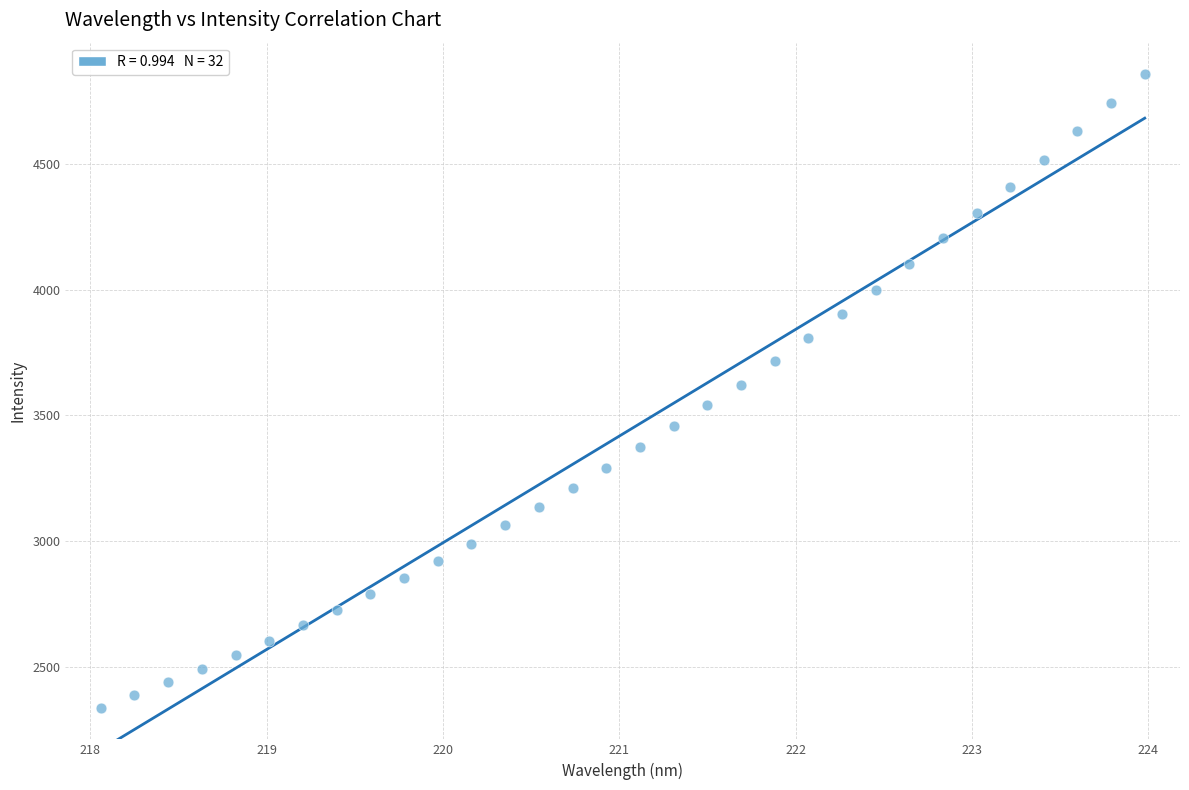

What is the range of Y values (max minus min)?

2520.1